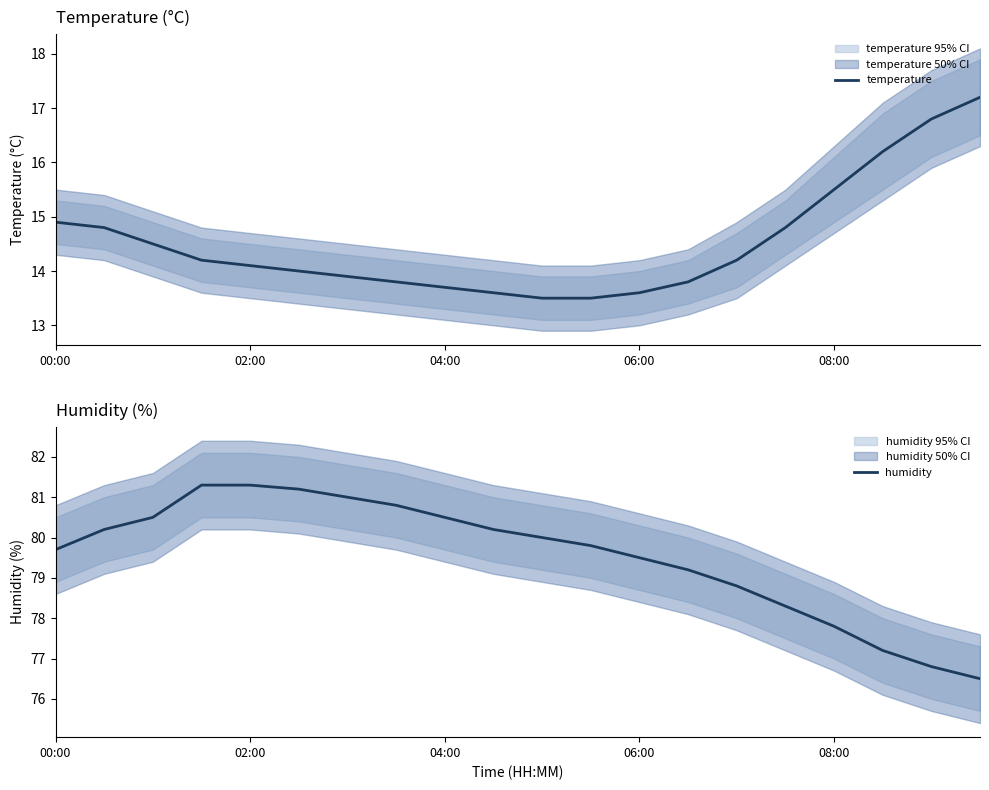

True or false: temperature and humidity cross at least once.

False